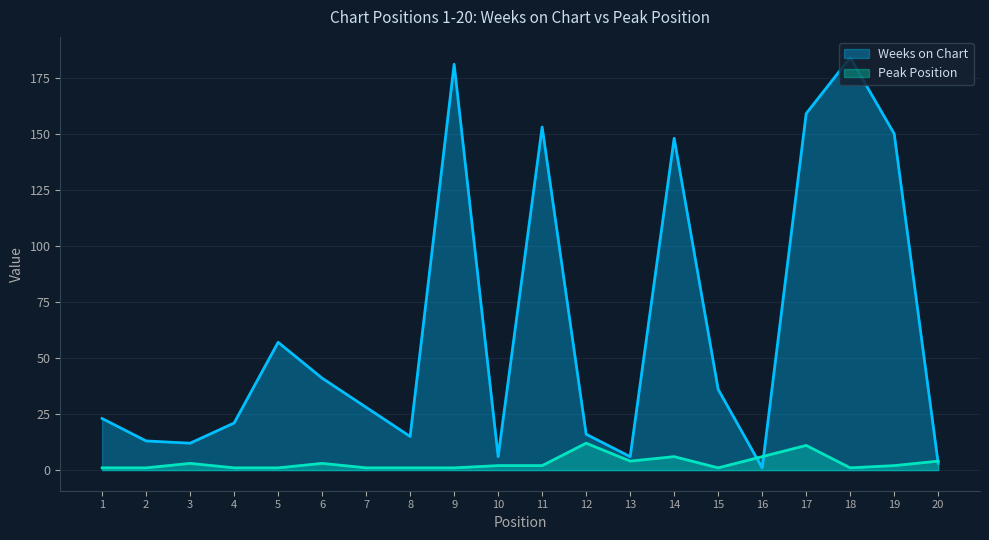

The Weeks on Chart series shows 106 at 17. True or false?

False